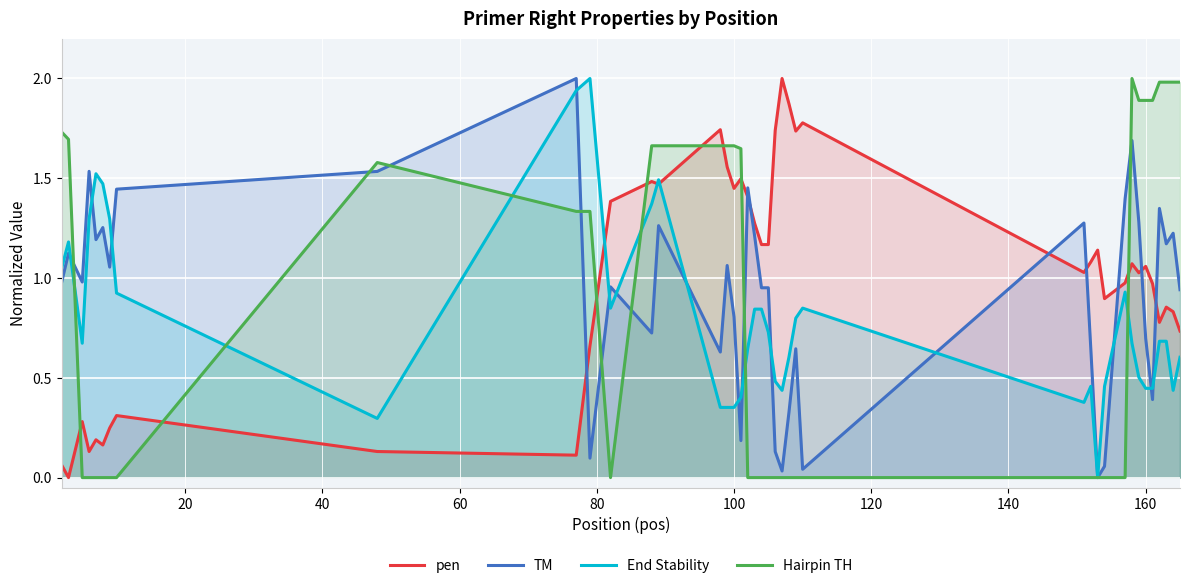

What is the highest value of the Hairpin TH series?

2.0